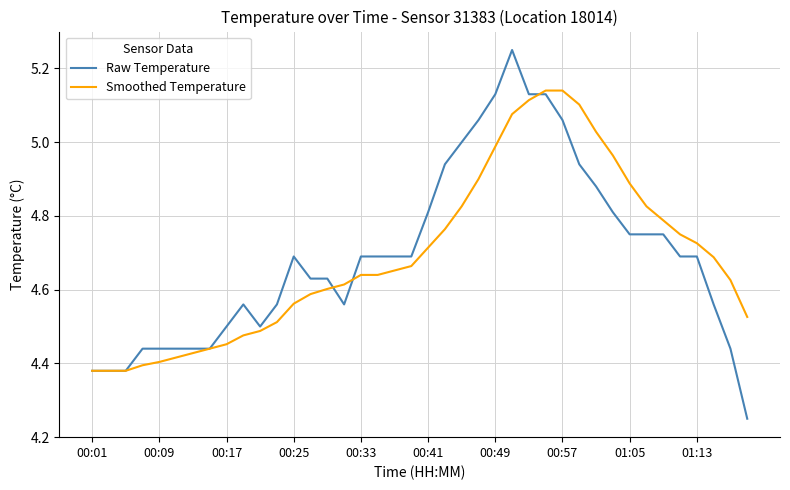

List the series in order of their peak value, highest first.

Raw Temperature, Smoothed Temperature